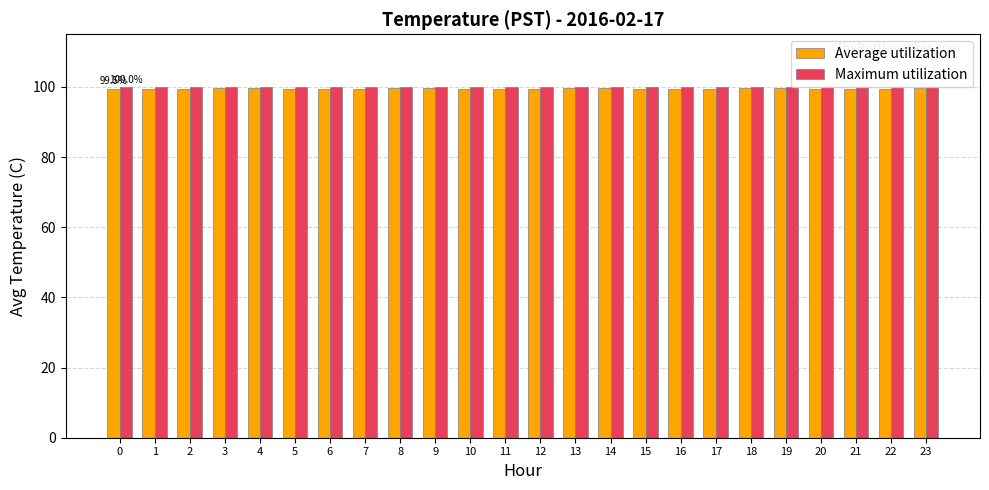

Which series has the widest spread of values?

Average utilization